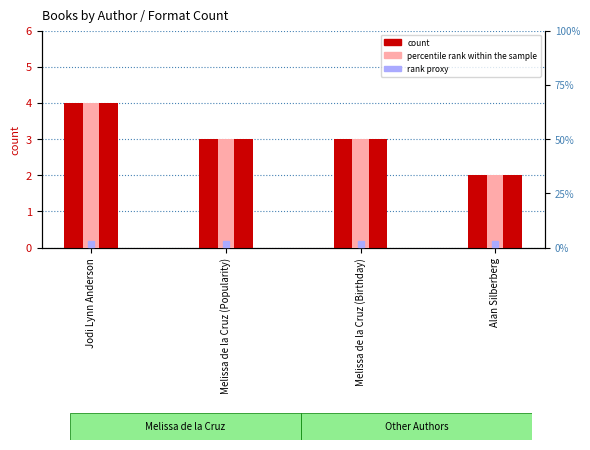

Read the percentile rank within sample value at Melissa de la Cruz (Birthday).

50.0